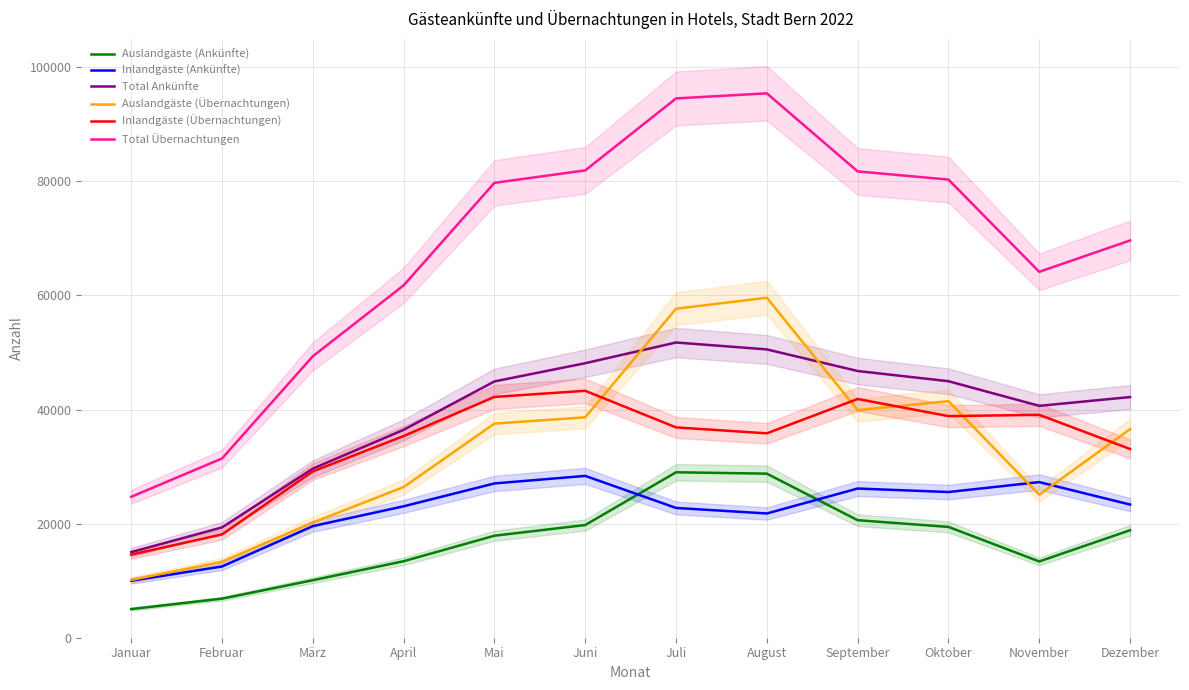

The Inlandgäste (Übernachtungen) series shows 18838 at Juni. True or false?

False